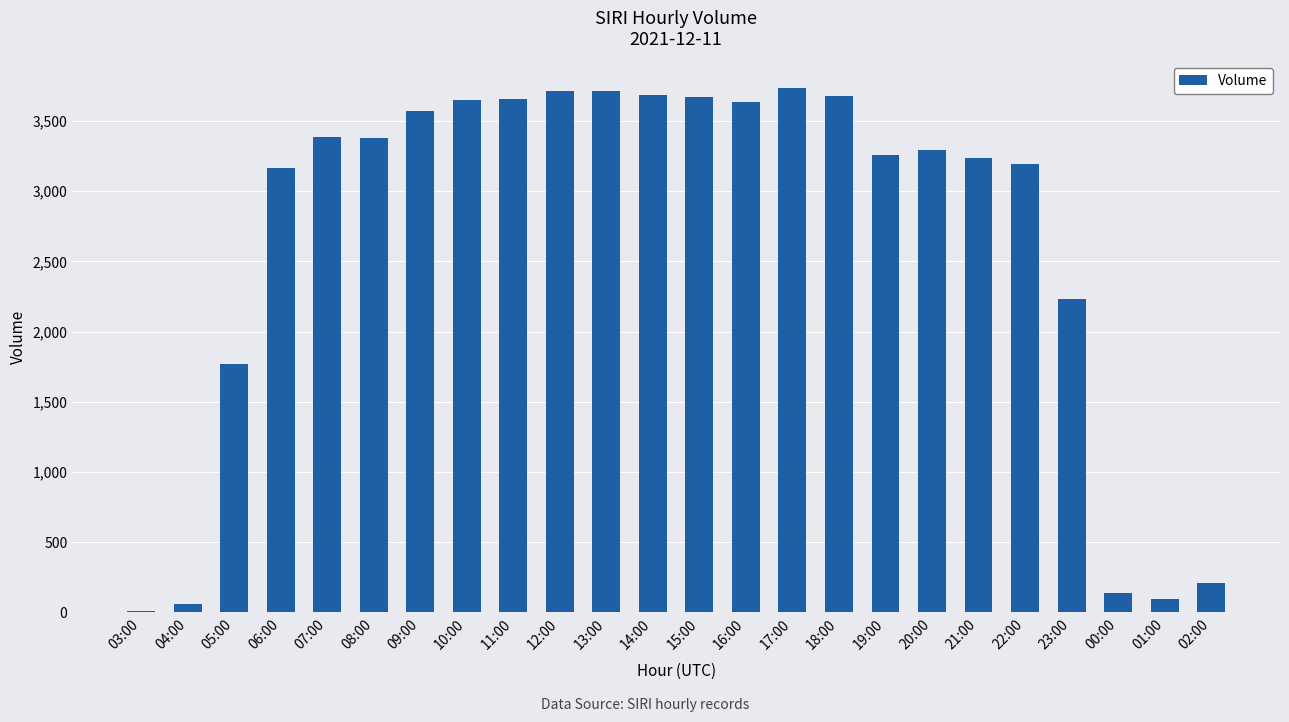

What is the greatest value displayed?

3737